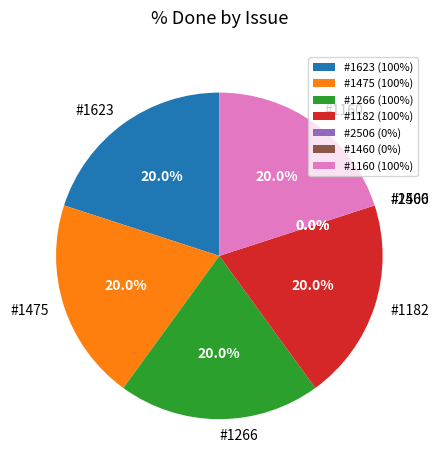

What percentage is the #1475 slice, to the nearest percent?

20%